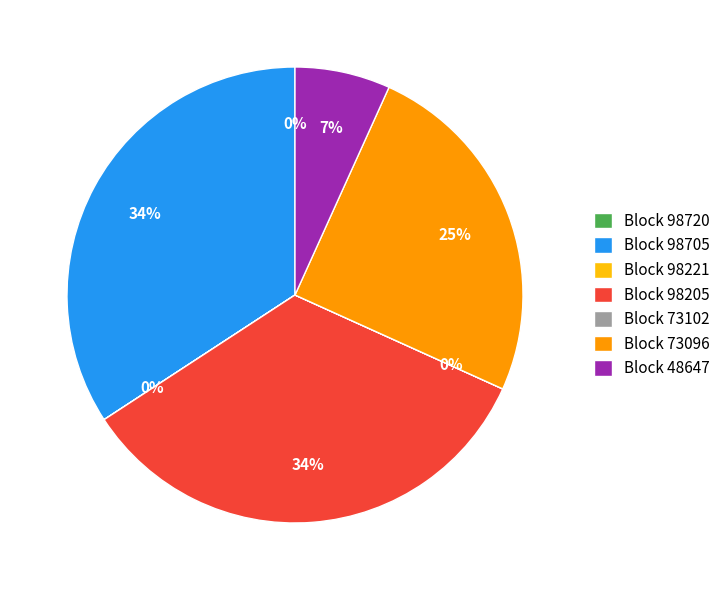

Between Block 73096 and Block 48647, which is larger?

Block 73096